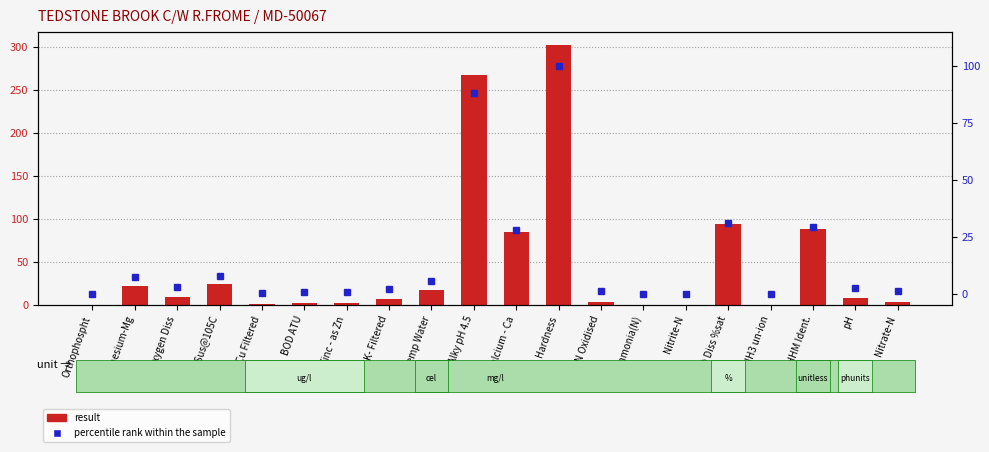

Reading left to right, extract all data points from this chart.

result: 0.0	22.1	9.1	24.0	1.1	1.7	2.0	6.5	17.1	267.0	84.5	302.0	3.5	0.1	0.1	94.2	0.0	88.0	7.9	3.5
percentile rank within the sample: 0.0	7.3	3.0	7.9	0.4	0.6	0.7	2.2	5.7	88.4	28.0	100.0	1.2	0.0	0.0	31.2	0.0	29.1	2.6	1.1